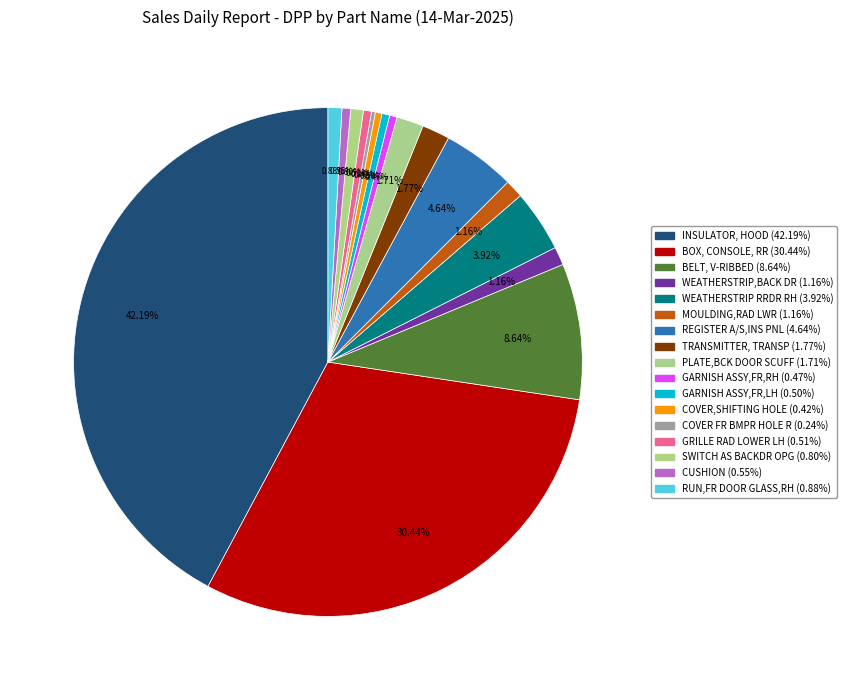

To the nearest percent, what portion does BOX, CONSOLE, RR represent?

30%